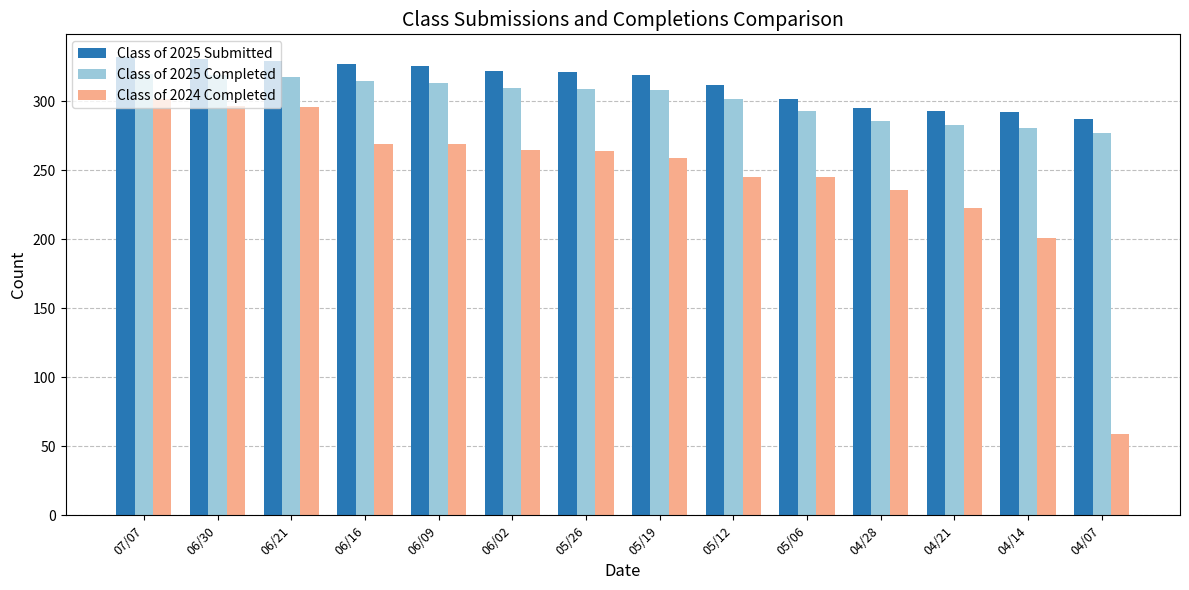

What are all the series names shown in the legend?

Class of 2025 Submitted, Class of 2025 Completed, Class of 2024 Completed